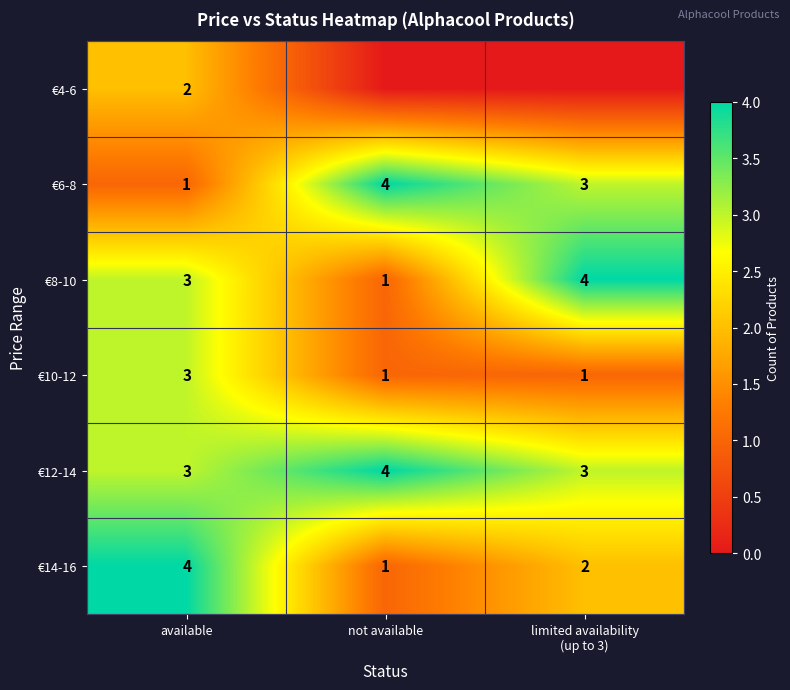

How many €12-14 values are between 3 and 4?

3